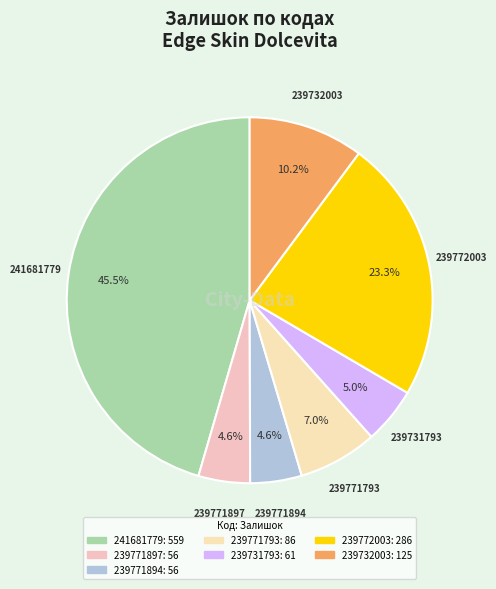

Do 239732003 and 239731793 together represent more than half of the pie?

No